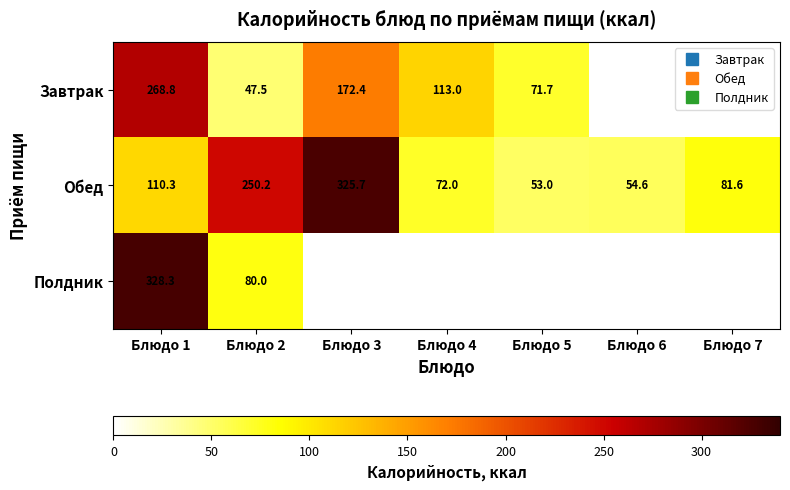

List the series in order of their overall mean, lowest first.

Завтрак, Обед, Полдник